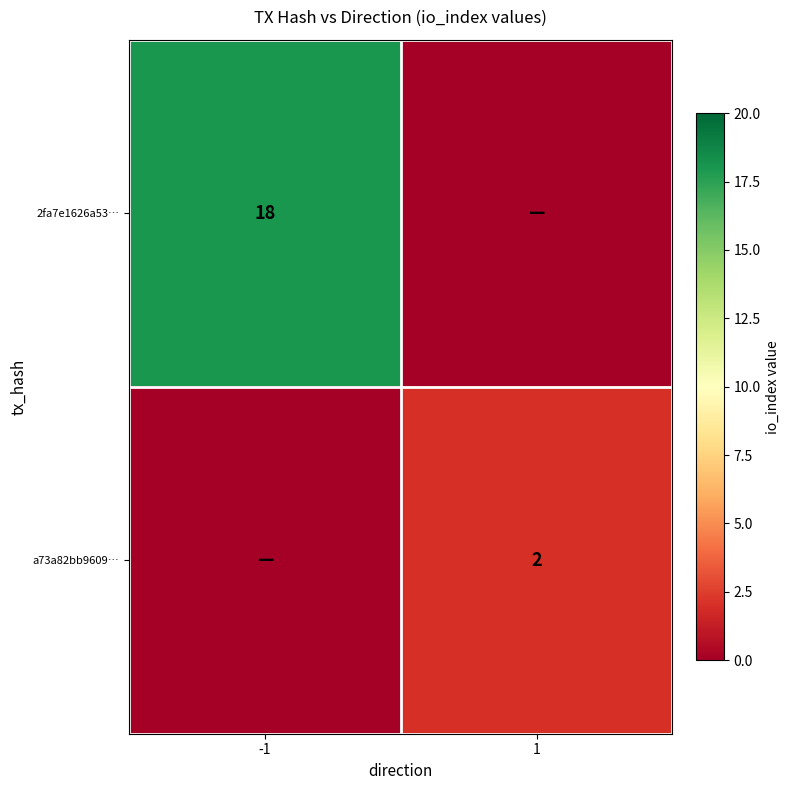

Between -1 and 1, which is larger?

-1